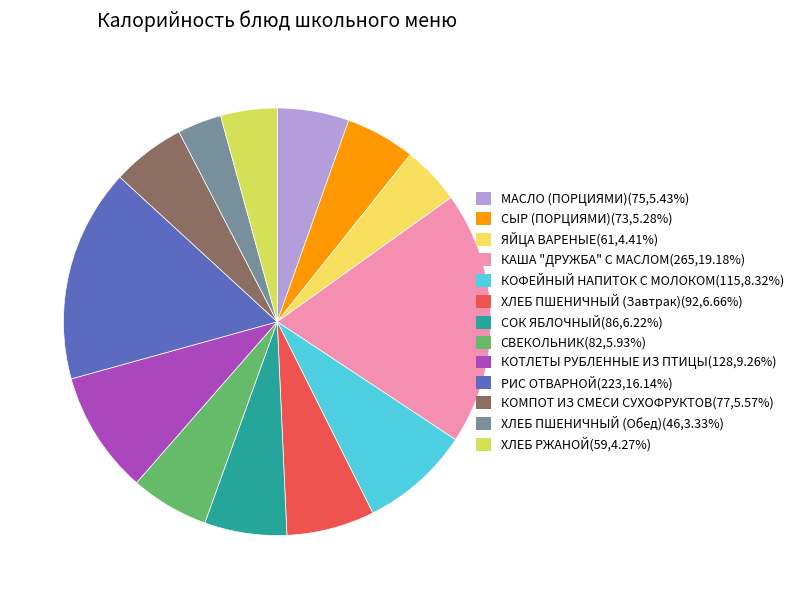

What percentage do ЯЙЦА ВАРЕНЫЕ and СЫР (ПОРЦИЯМИ) together represent?

9.7%